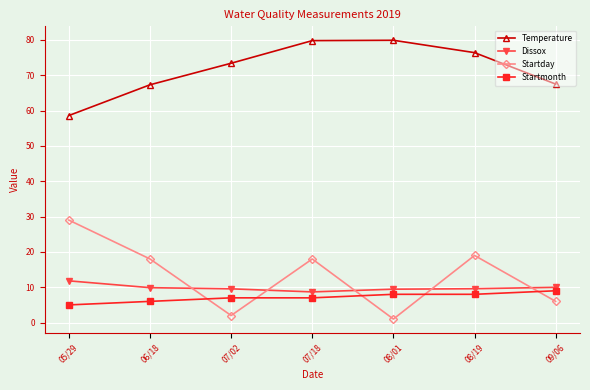

What is the maximum value for Temperature?

79.9